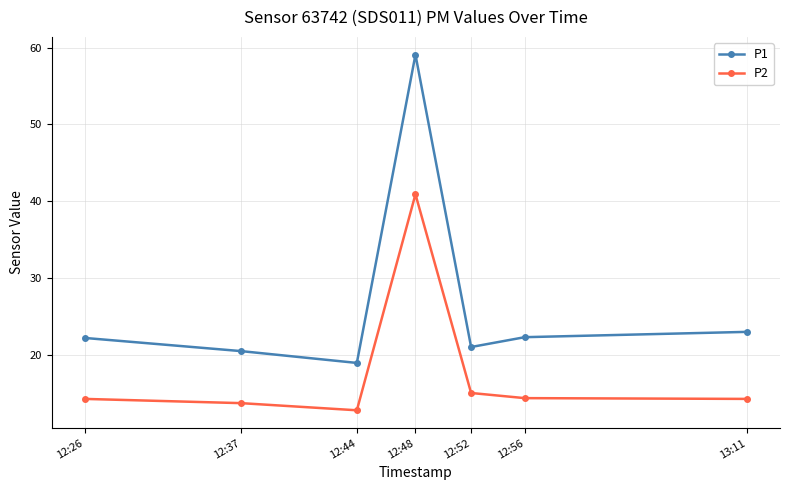

True or false: P1 has a value of 59.1 at 12:48.

True